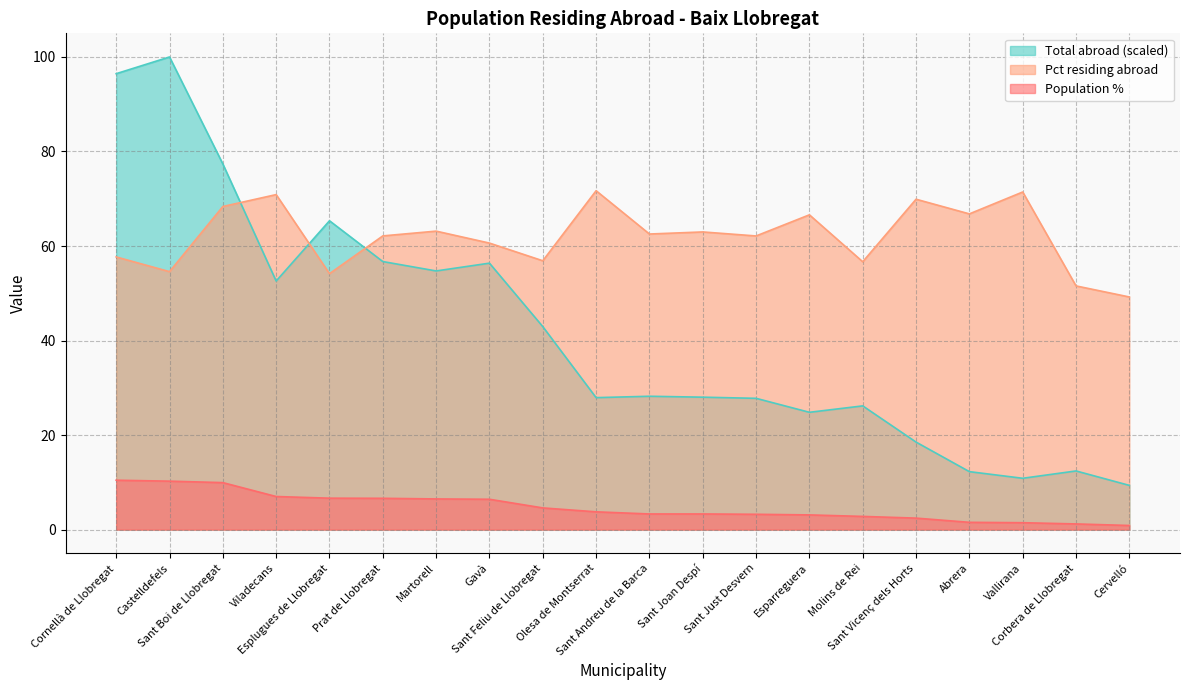

What is the sum of all Pct residing abroad values?

1240.0